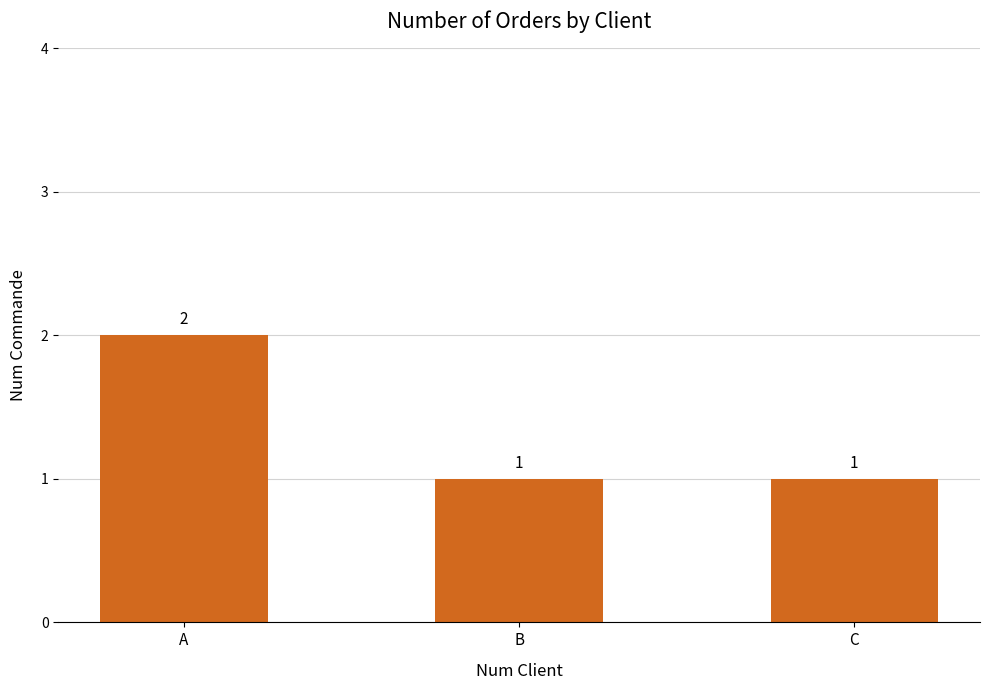

What value does the data have at A?

2